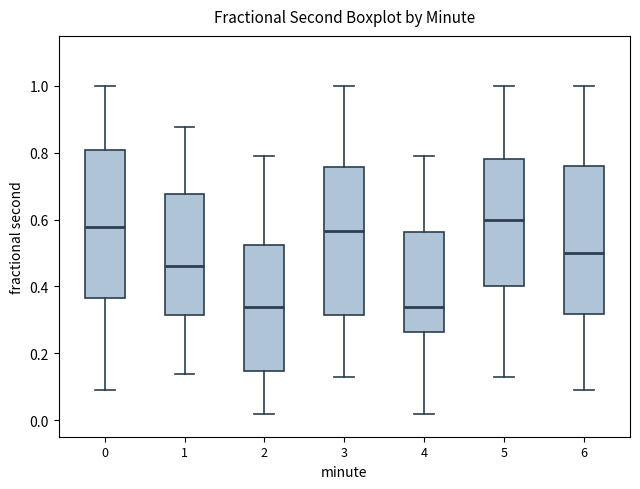

Reading left to right, read every box against the y-axis: the position of its median line, the range the box covers, and the ends of its whiskers. The values are not printed on the chart, so give them approximately, as read against the axis.

0: median 0.58, box 0.36 to 0.80, whiskers 0.10 to 1.00
1: median 0.46, box 0.32 to 0.68, whiskers 0.14 to 0.88
2: median 0.34, box 0.14 to 0.52, whiskers 0.02 to 0.78
3: median 0.56, box 0.32 to 0.76, whiskers 0.12 to 1.00
4: median 0.34, box 0.26 to 0.56, whiskers 0.02 to 0.78
5: median 0.60, box 0.40 to 0.78, whiskers 0.12 to 1.00
6: median 0.50, box 0.32 to 0.76, whiskers 0.10 to 1.00